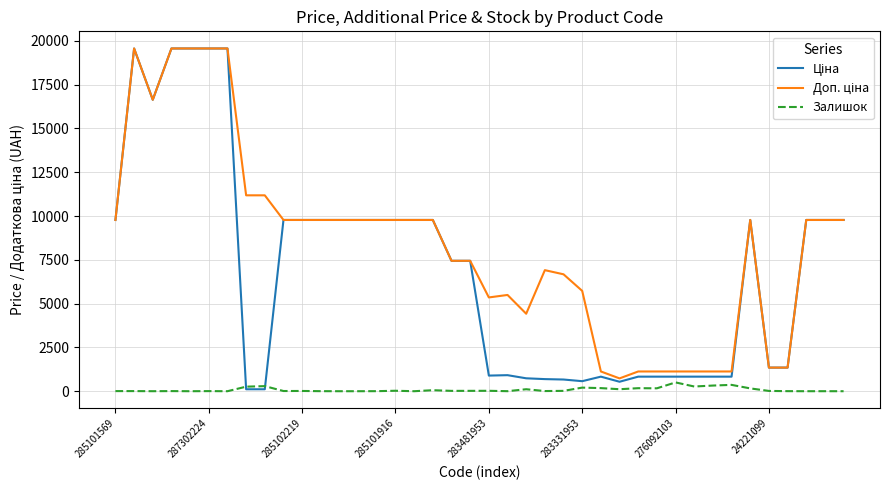

Does the chart have visible grid lines?

Yes